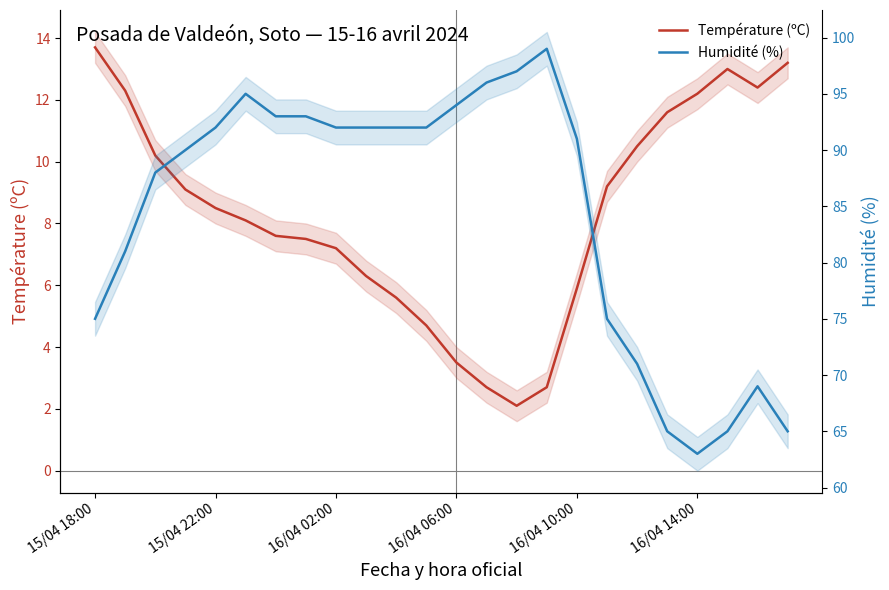

At how many categories does at least one series exceed 92?

7